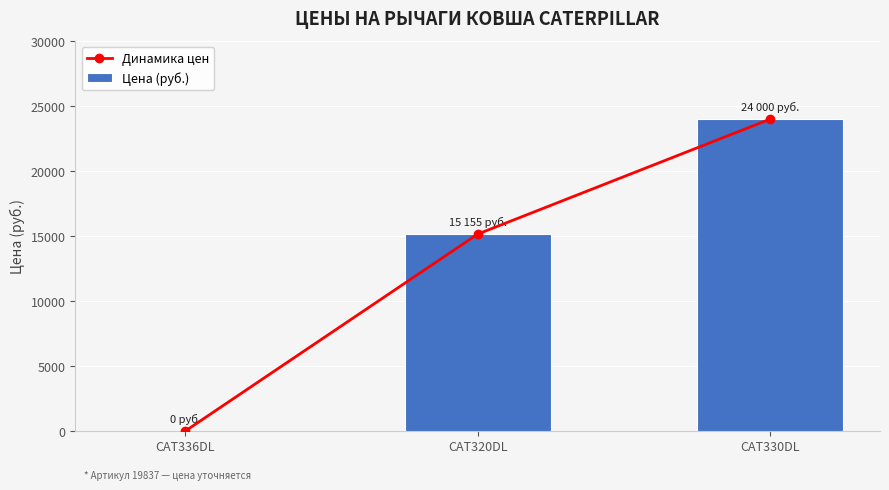

What is the total value across all series at CAT320DL?

30310